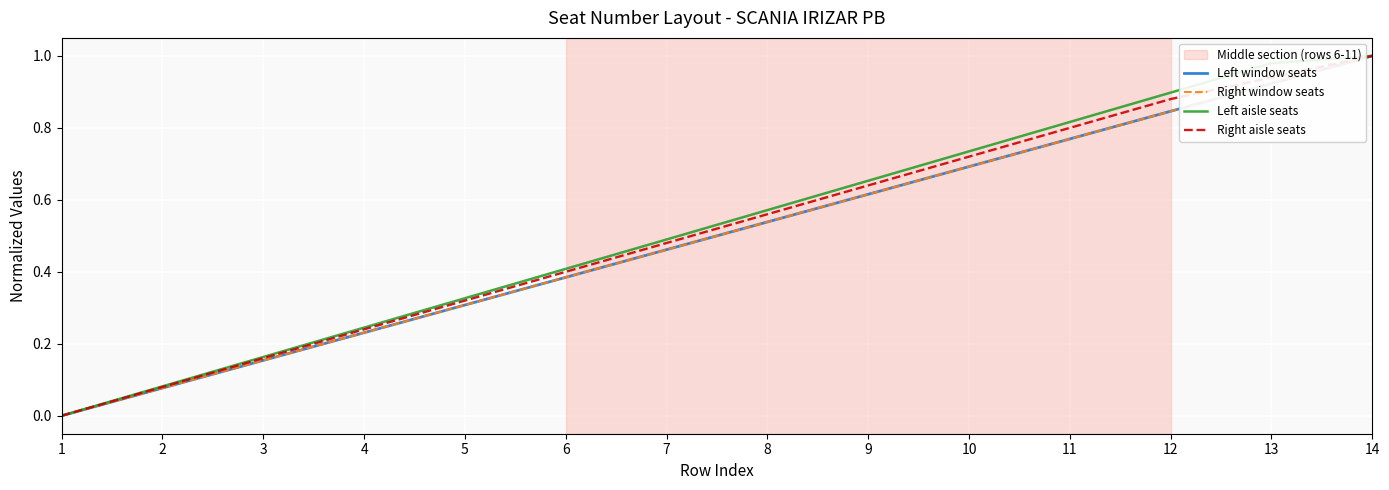

Is this an area chart (filled region under the line)?

No